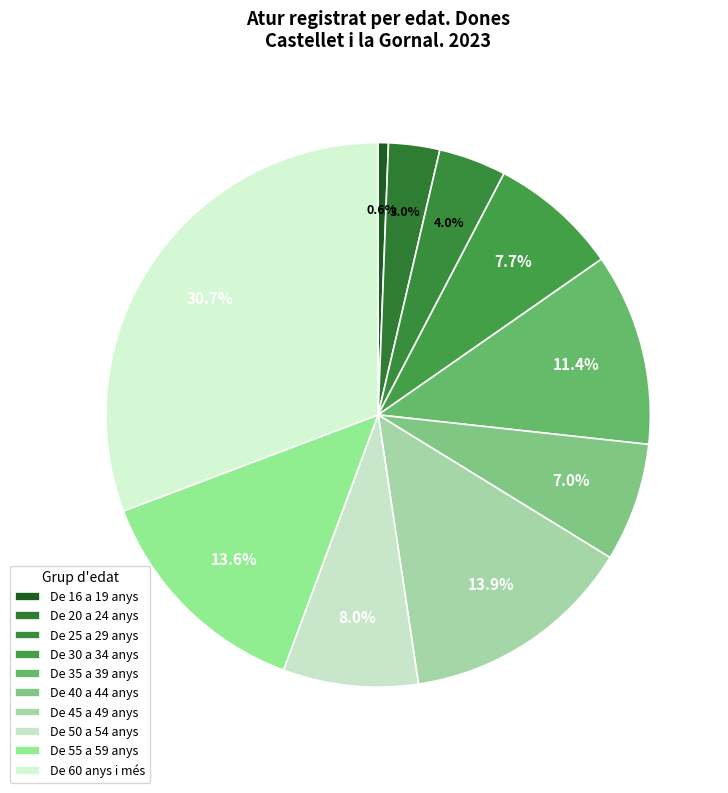

To the nearest percent, what is the difference between the largest and smallest slice percentages?

30%